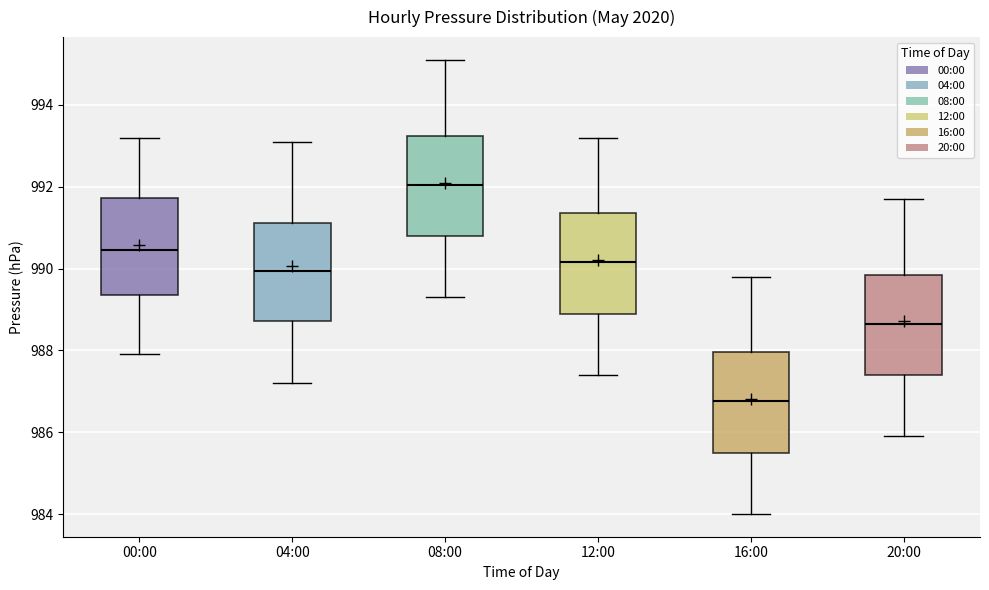

Which box has the highest median line?

08:00